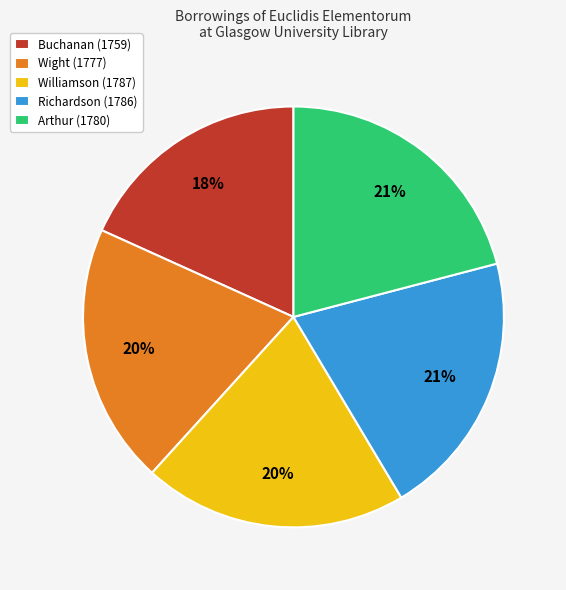

Combined, do Buchanan (1759) and Richardson (1786) account for over 50%?

No